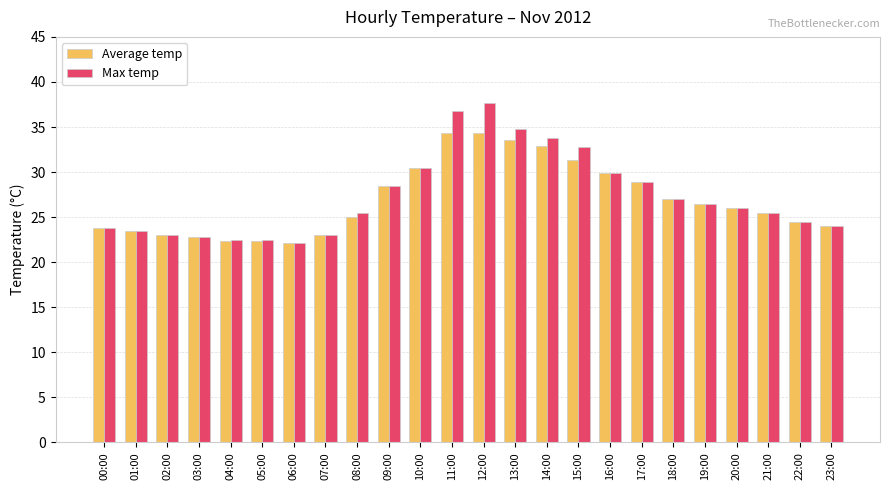

True or false: Average temp has a value of 17.1 at 19:00.

False